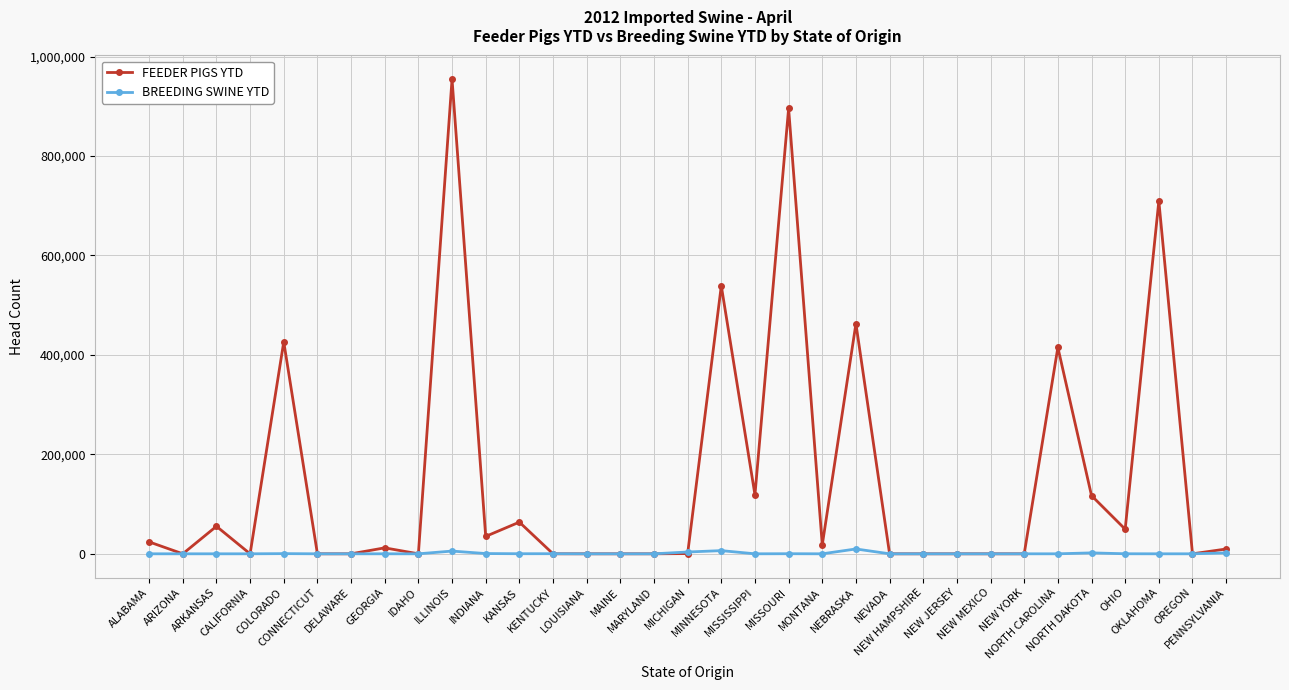

Which series has the largest total across all categories?

FEEDER PIGS YTD